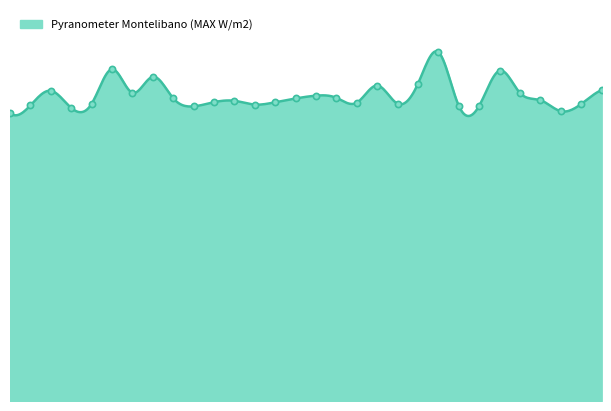

Approximately how many times larger is the value at Sep 18 compared to Sep 13?

1.0